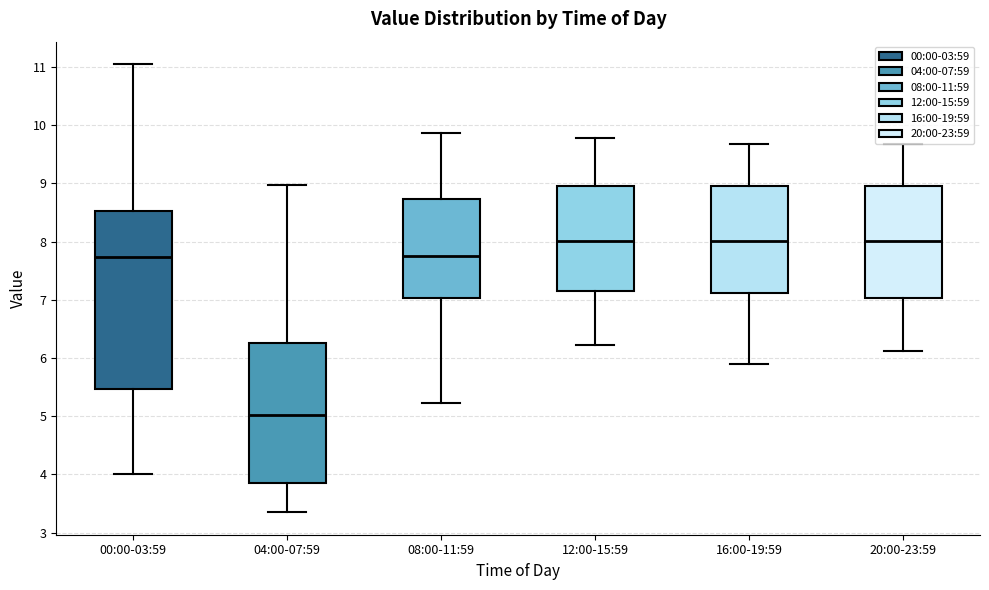

Reading left to right, read every box against the y-axis: the position of its median line, the range the box covers, and the ends of its whiskers. The values are not printed on the chart, so give them approximately, as read against the axis.

00:00-03:59: median 7.7, box 5.5 to 8.5, whiskers 4.0 to 11.1
04:00-07:59: median 5.0, box 3.8 to 6.3, whiskers 3.4 to 9.0
08:00-11:59: median 7.7, box 7.0 to 8.7, whiskers 5.2 to 9.9
12:00-15:59: median 8.0, box 7.1 to 9.0, whiskers 6.2 to 9.8
16:00-19:59: median 8.0, box 7.1 to 9.0, whiskers 5.9 to 9.7
20:00-23:59: median 8.0, box 7.0 to 9.0, whiskers 6.1 to 9.7